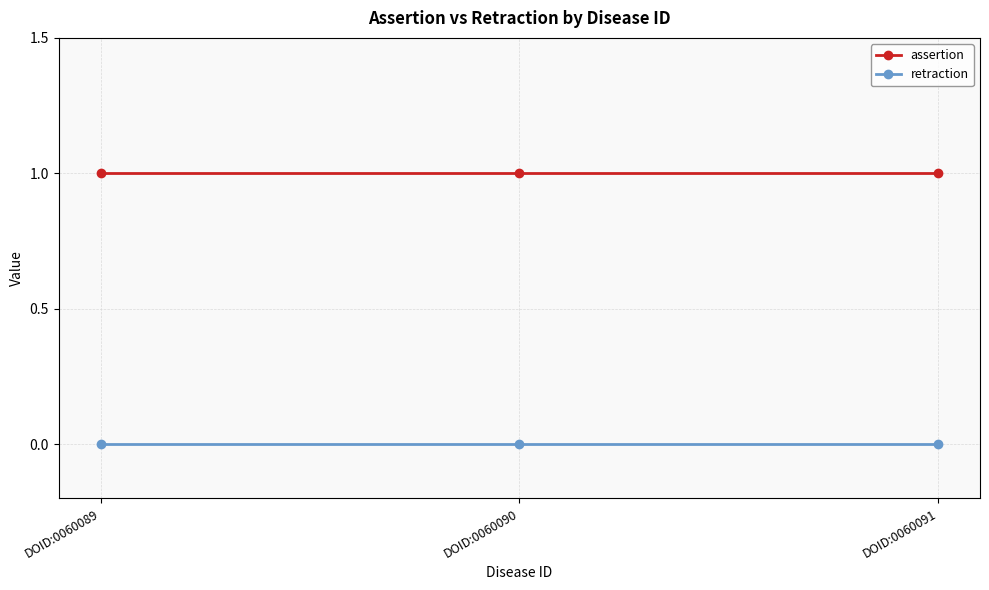

What are all the series names shown in the legend?

assertion, retraction